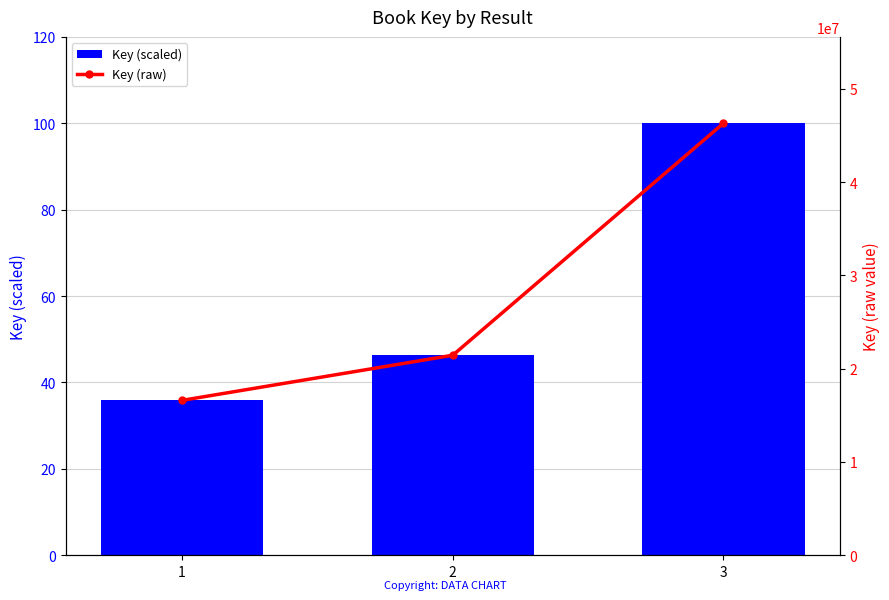

What is the sum of all Key (raw) values?

84356051.0